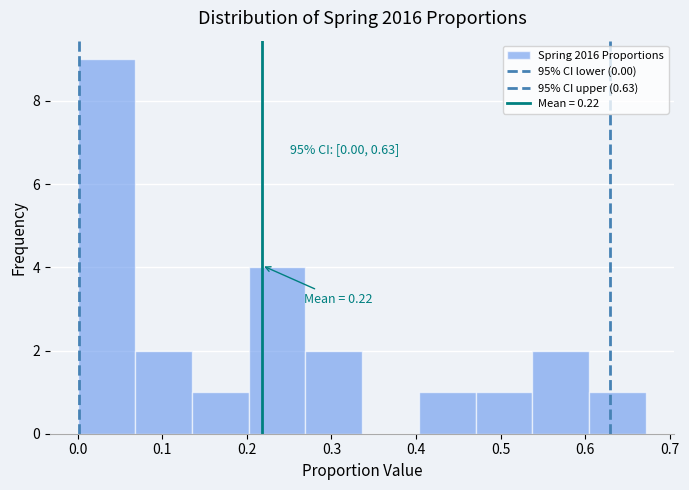

Over which range of the x-axis is the bar tallest?

0.00 to 0.07